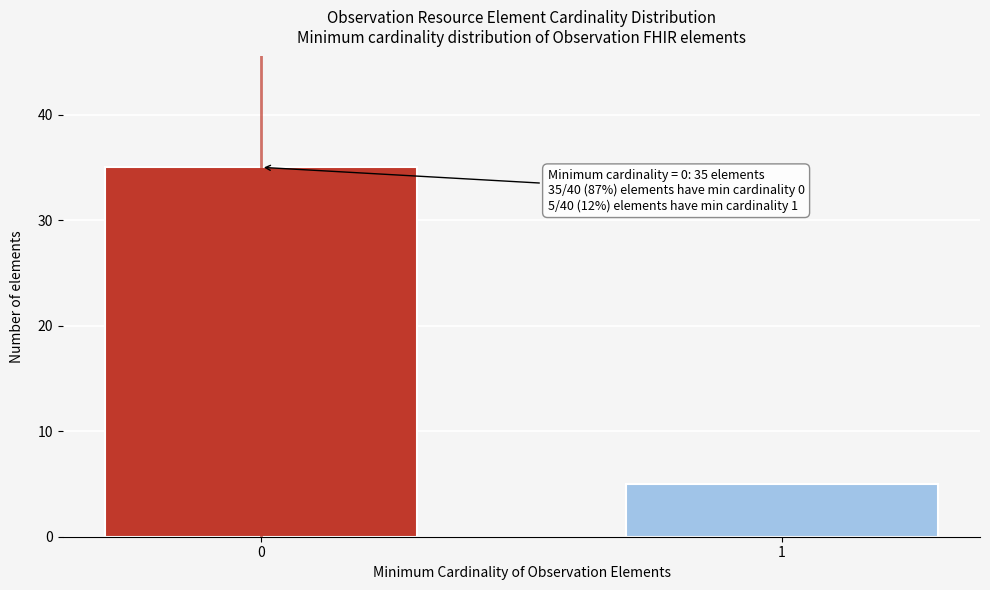

Reading left to right, transcribe all the data shown in this chart.

0=35	1=5